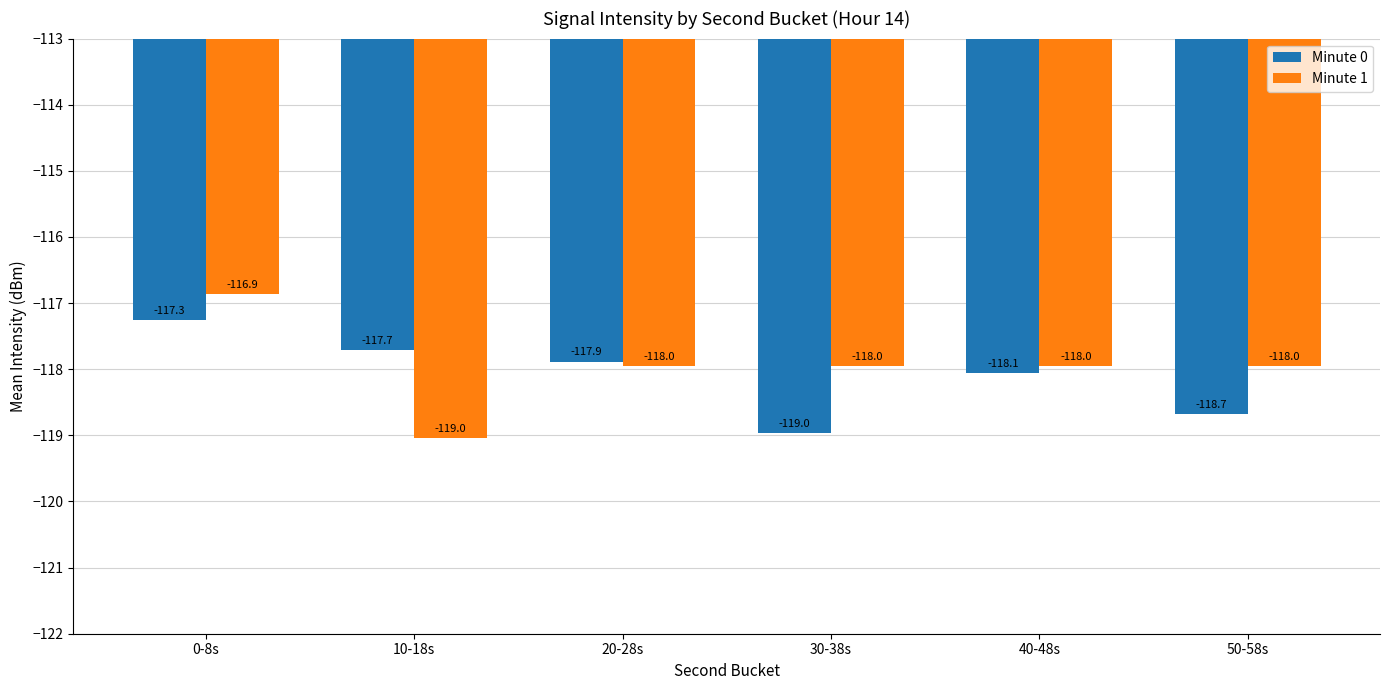

What is the minimum value shown in the chart?

-119.0